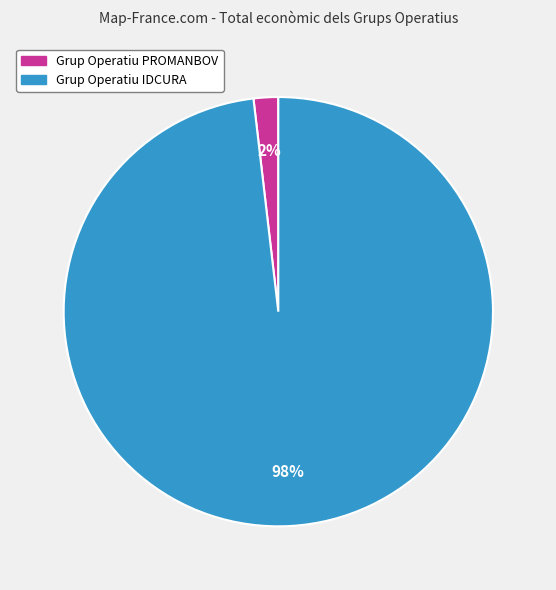

Is the sum of Grup Operatiu IDCURA and Grup Operatiu PROMANBOV greater than half?

Yes